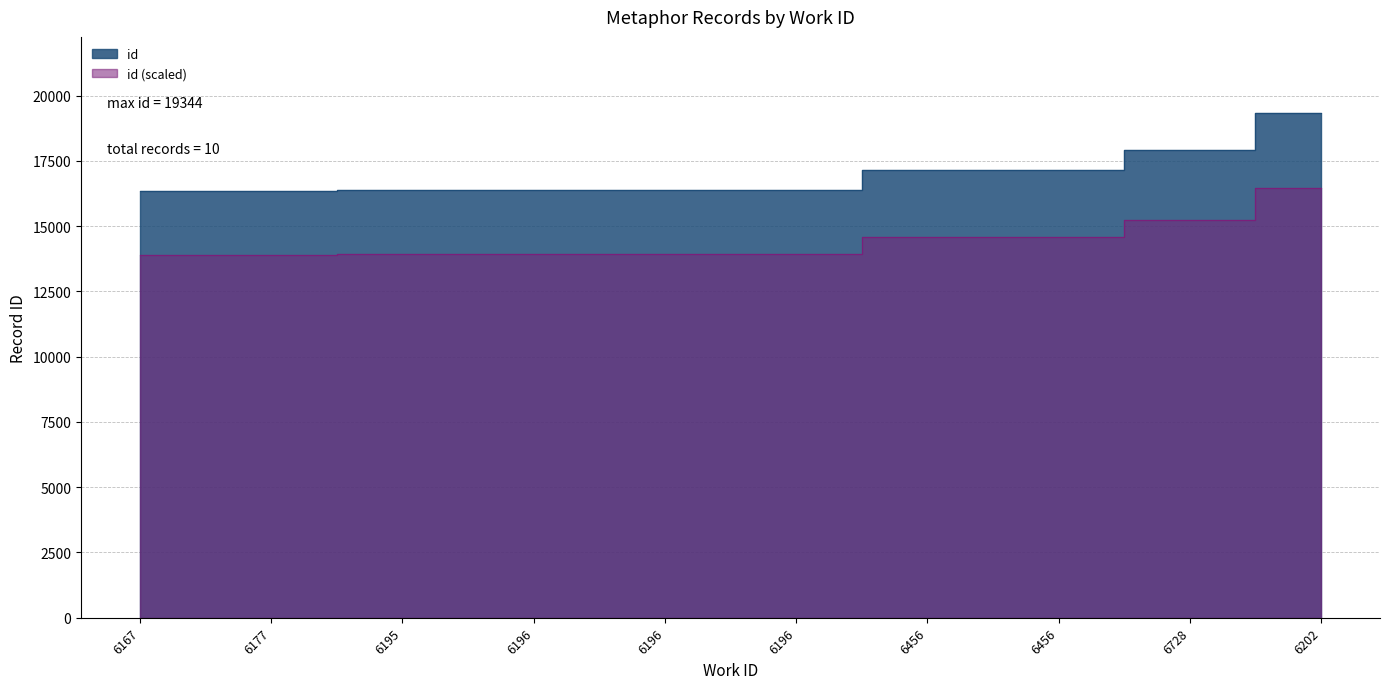

Does the chart have visible grid lines?

Yes